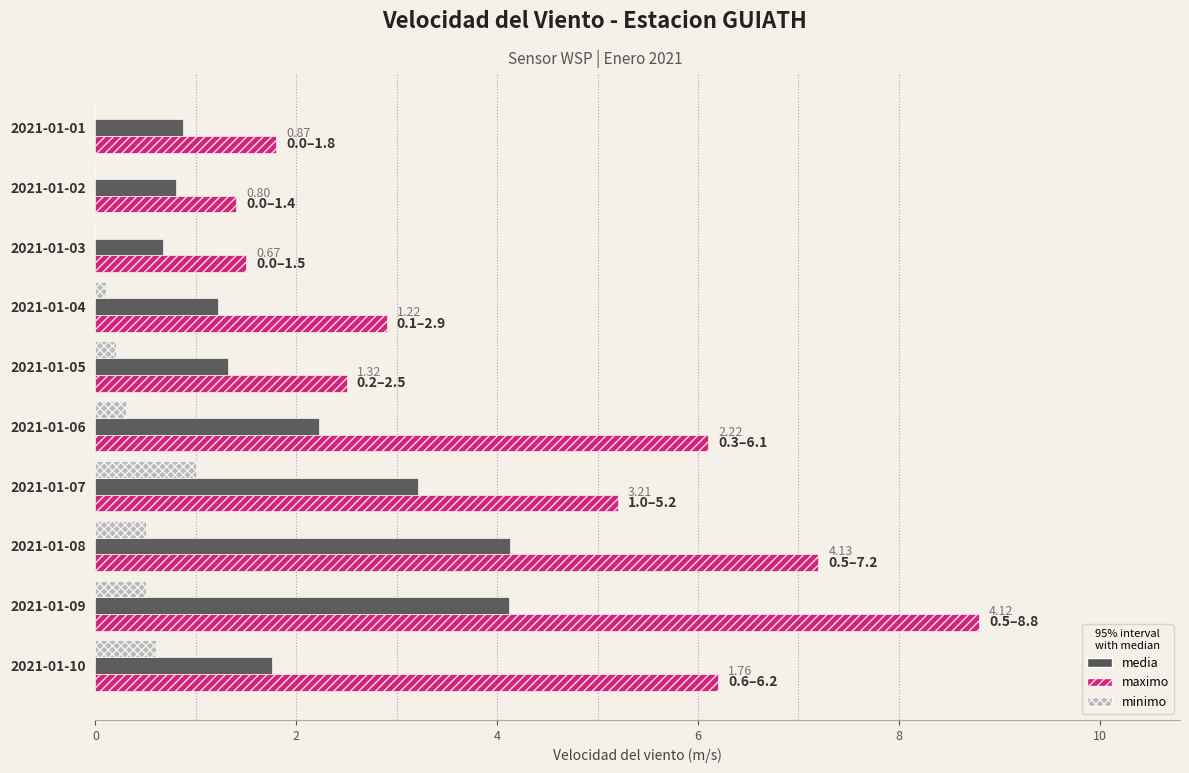

What is the maximum value for minimo?

1.0